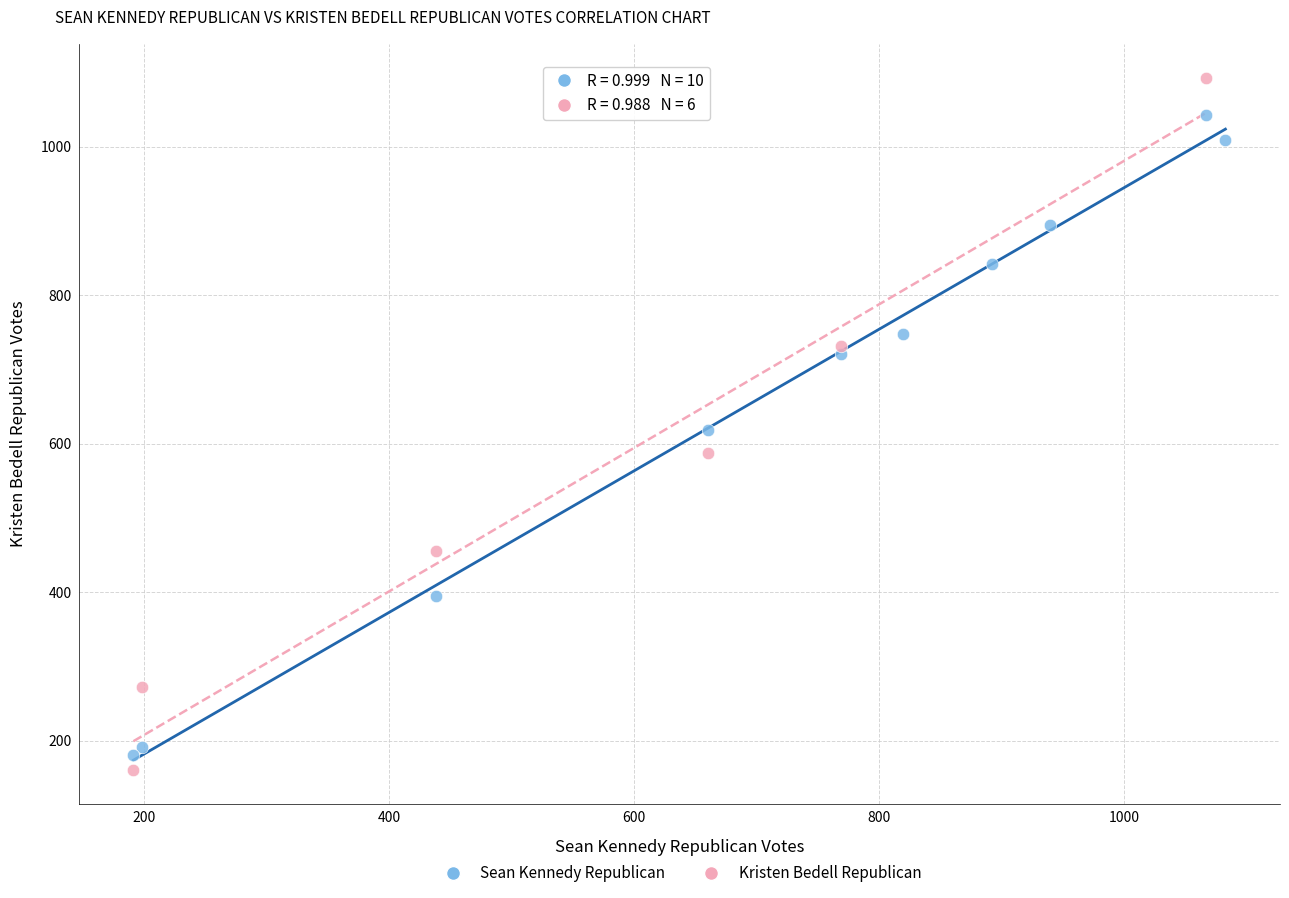

Which series contains the highest Y value?

Kristen Bedell Republican